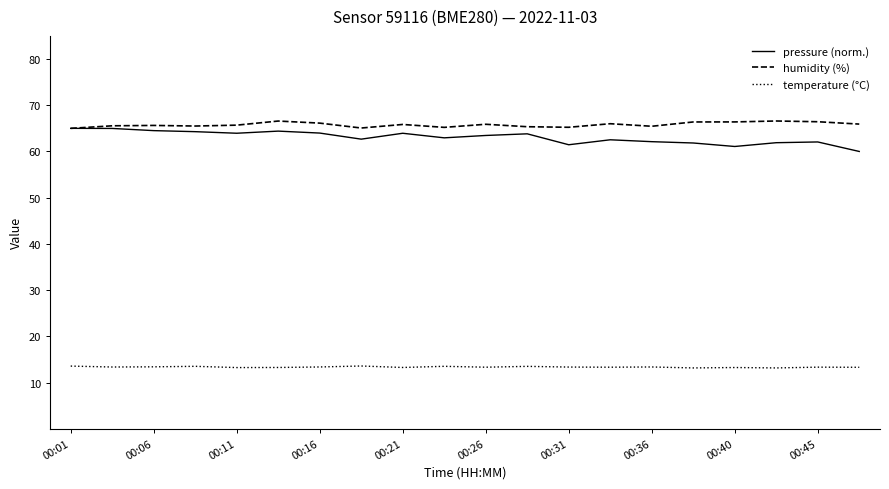

What is the minimum value shown in the chart?

13.2